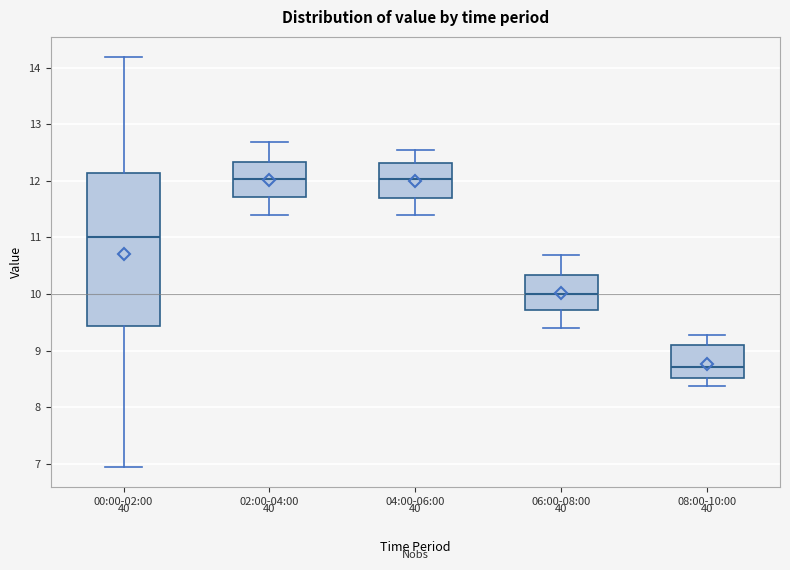

Reading left to right, transcribe this box plot: for each box, give where its median line is, the range the box spans, and where its two whiskers end, as read against the y-axis. The values are not printed on the chart, so give them approximately, as read against the axis.

00:00-02:00: median 11.0, box 9.4 to 12.1, whiskers 7.0 to 14.2
02:00-04:00: median 12.0, box 11.7 to 12.3, whiskers 11.4 to 12.7
04:00-06:00: median 12.0, box 11.7 to 12.3, whiskers 11.4 to 12.6
06:00-08:00: median 10.0, box 9.7 to 10.3, whiskers 9.4 to 10.7
08:00-10:00: median 8.7, box 8.5 to 9.1, whiskers 8.4 to 9.3